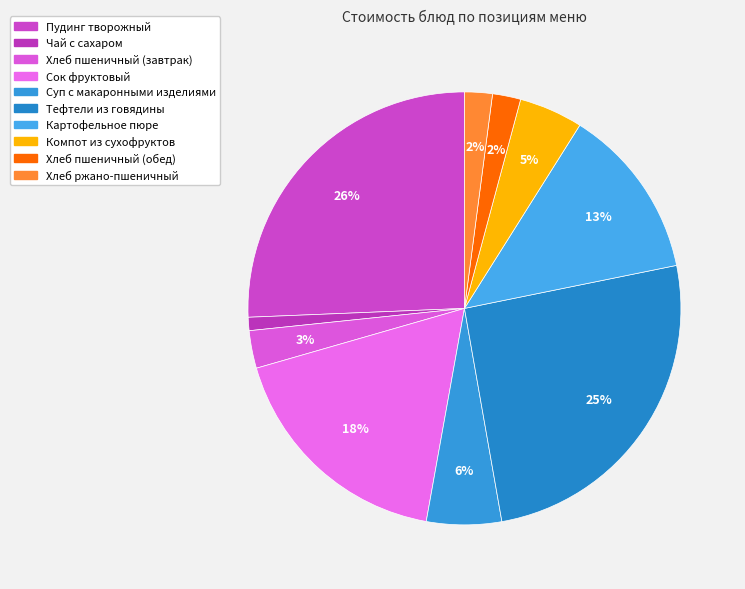

What is the total percentage of Суп с макаронными изделиями and Пудинг творожный?

31.2%